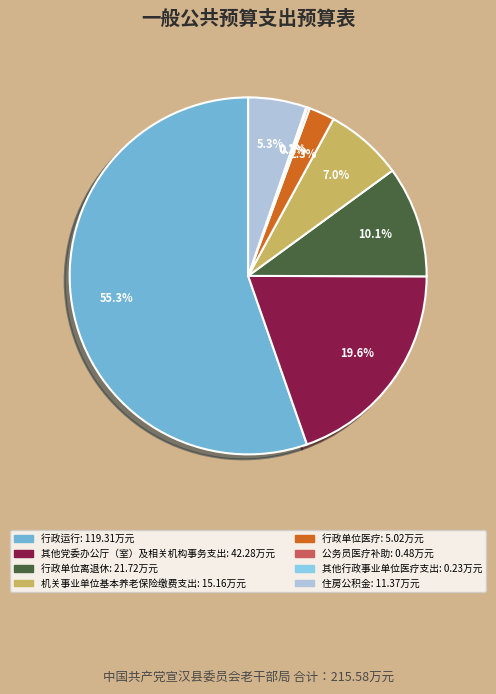

Which slice represents more than half of the pie?

行政运行